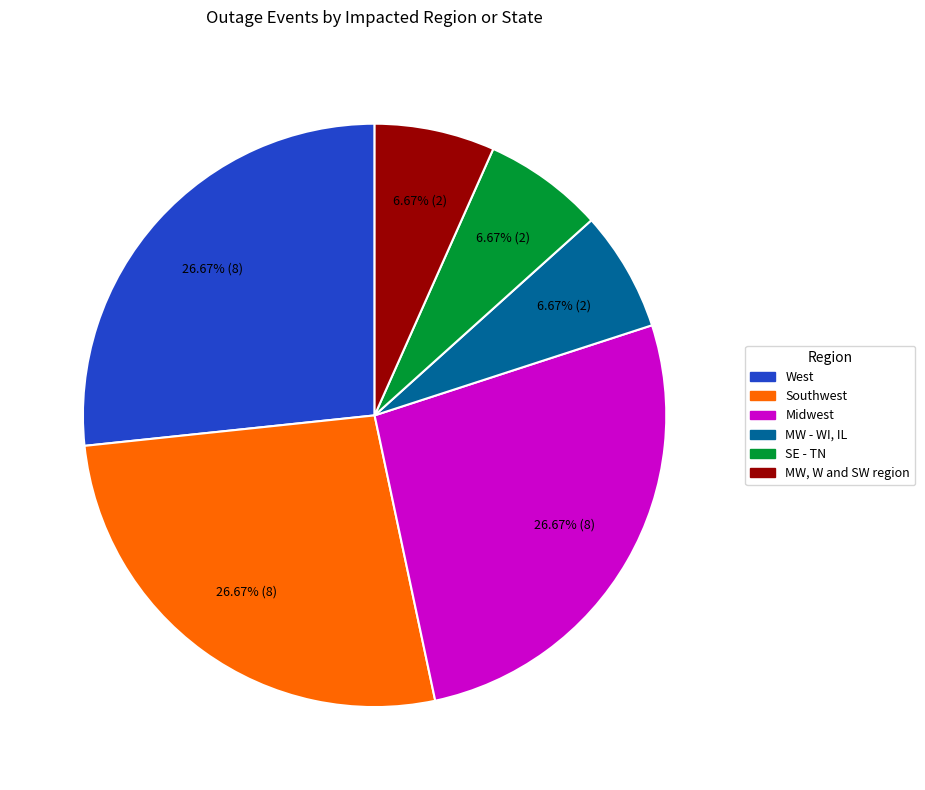

How many slices are in this pie chart?

6